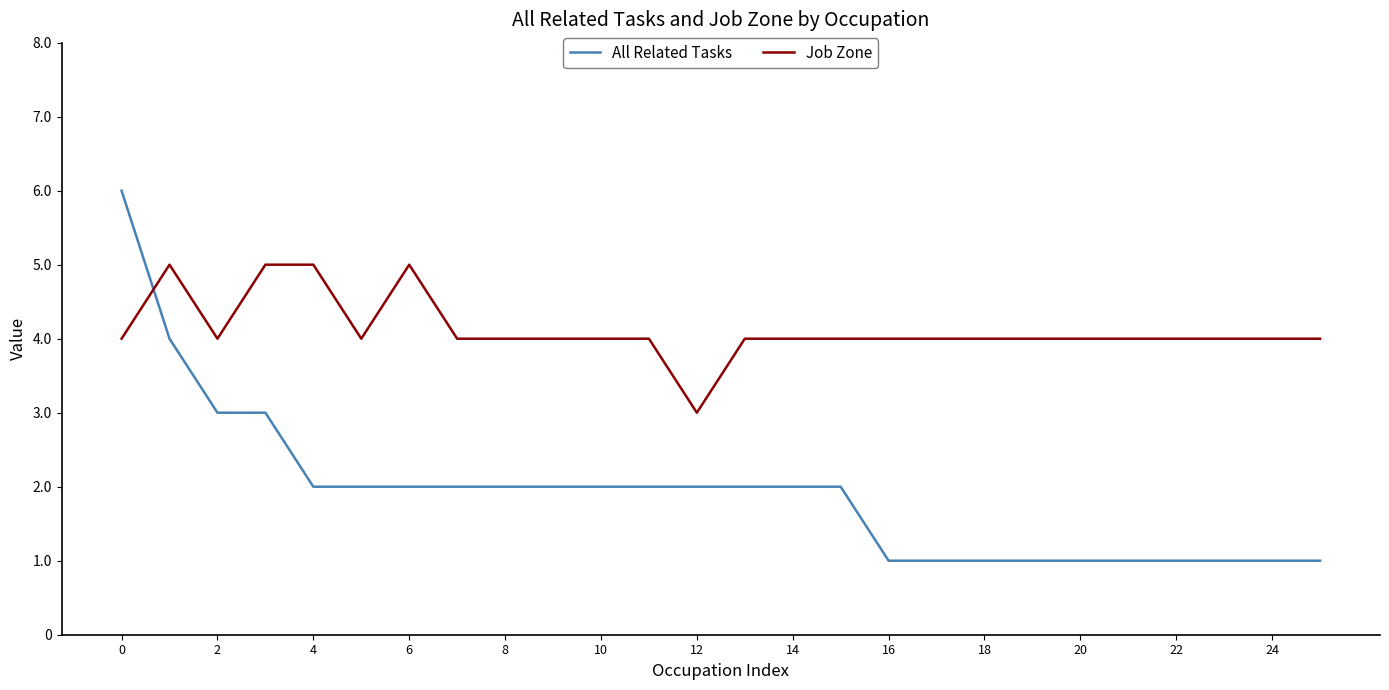

Which series has the largest total across all categories?

Job Zone